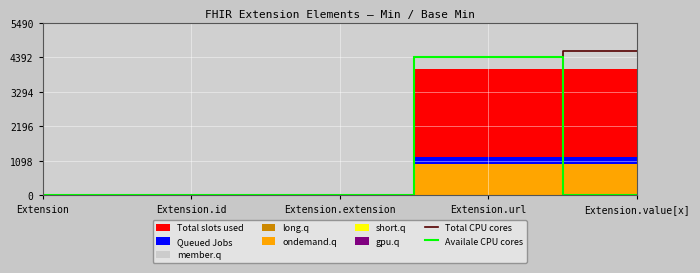

What is the difference between the maximum and minimum values in the Availale CPU cores series?

4400